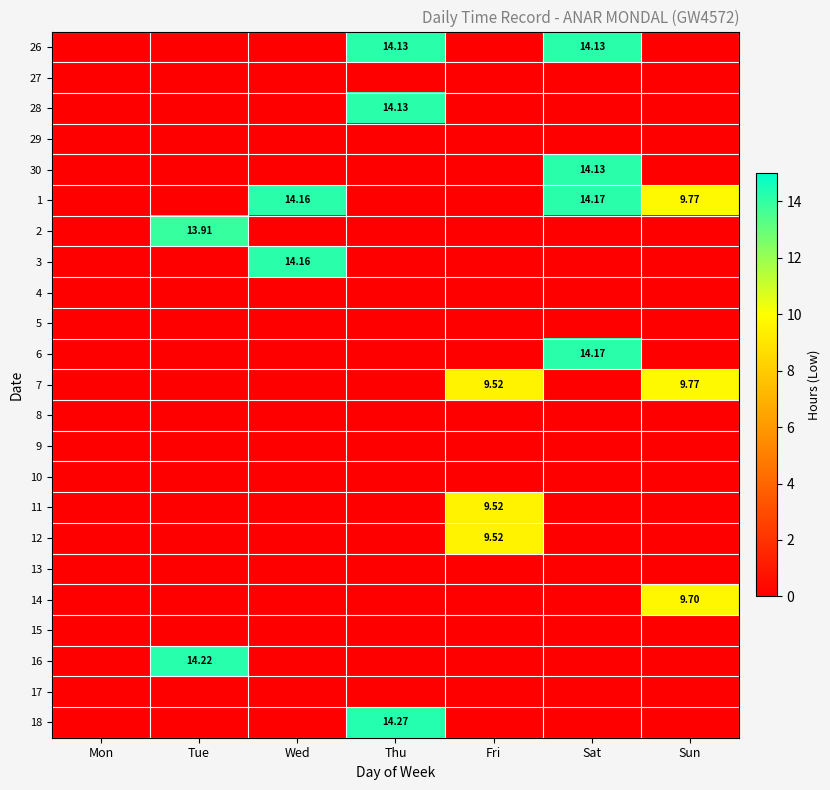

How many series are shown in this chart?

23